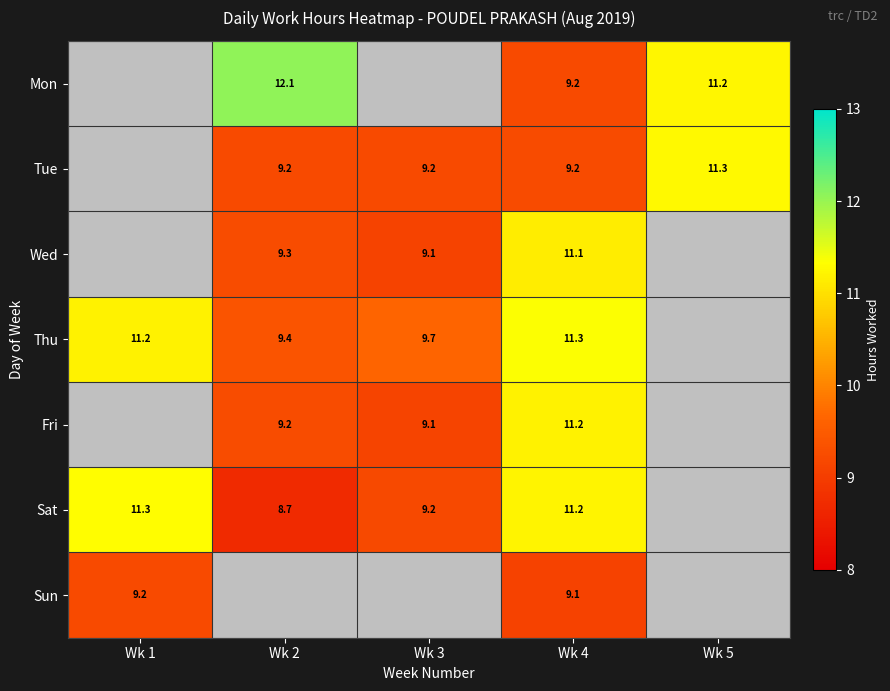

The Wed series shows 5.6 at Wk 4. True or false?

False